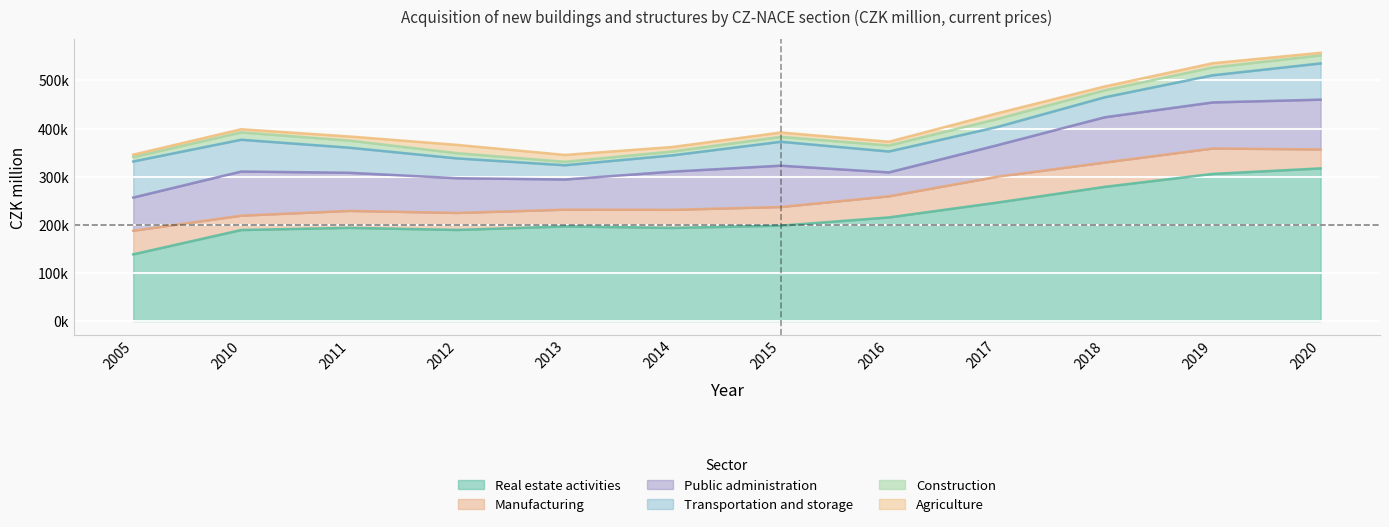

What is the maximum value shown in the chart?

317227